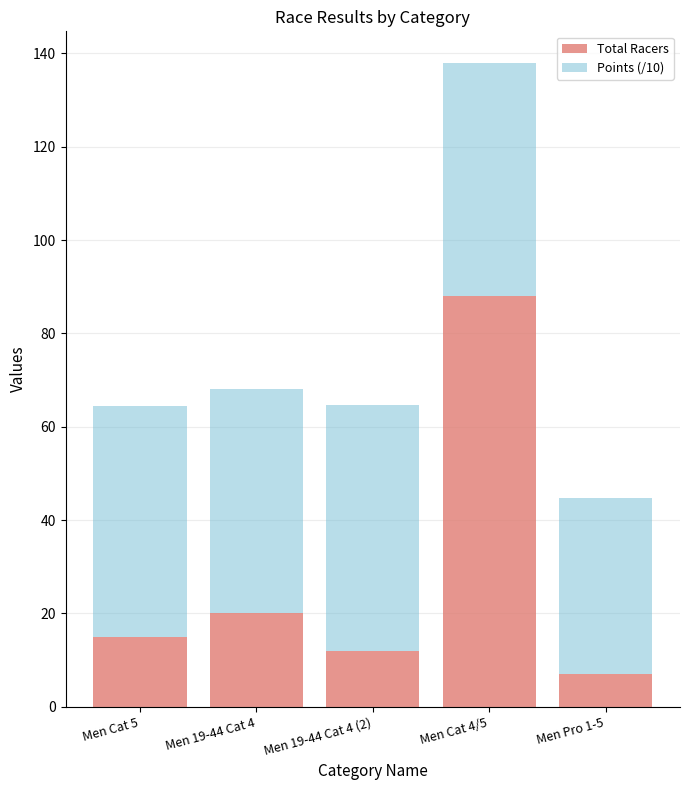

List the labels in order of Total Racers value, smallest first.

Men Pro 1-5, Men 19-44 Cat 4 (2), Men Cat 5, Men 19-44 Cat 4, Men Cat 4/5